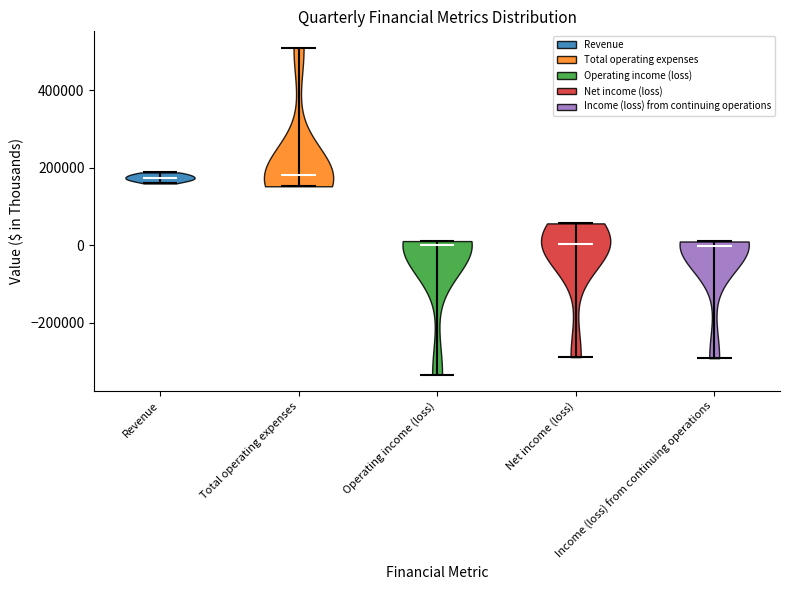

Reading left to right, read every violin against the y-axis: where its median line is, and the lowest and highest points it reaches. The values are not printed on the chart, so give them approximately, as read against the axis.

Revenue: median line 180000, lowest point 160000, highest point 180000
Total operating expenses: median line 180000, lowest point 160000, highest point 500000
Operating income (loss): median line 0, lowest point -340000, highest point 20000
Net income (loss): median line 0, lowest point -280000, highest point 60000
Income (loss) from continuing operations: median line 0, lowest point -300000, highest point 0